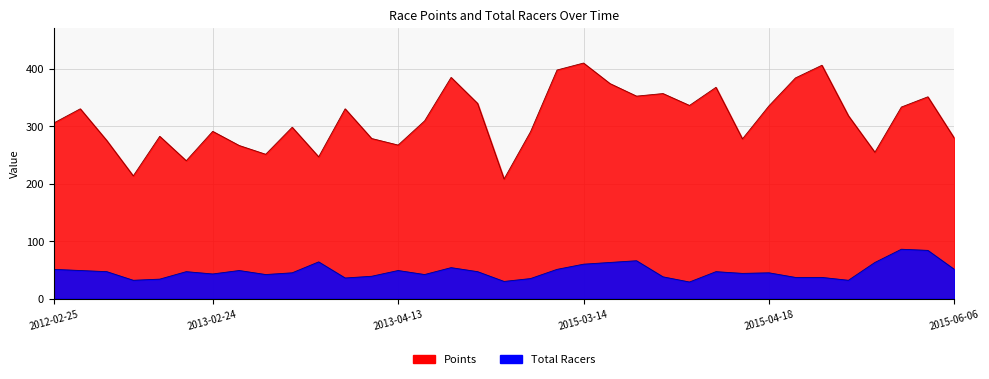

How many categories are shown in the chart?

35